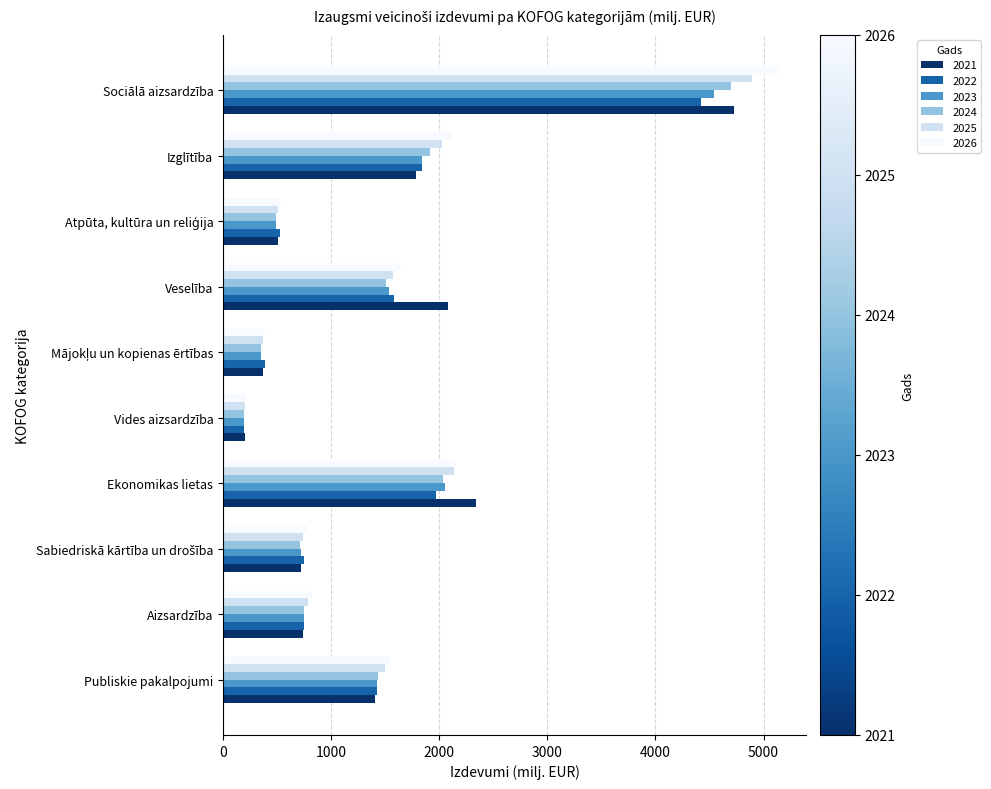

How many values in the 2023 series are below 1426?

5